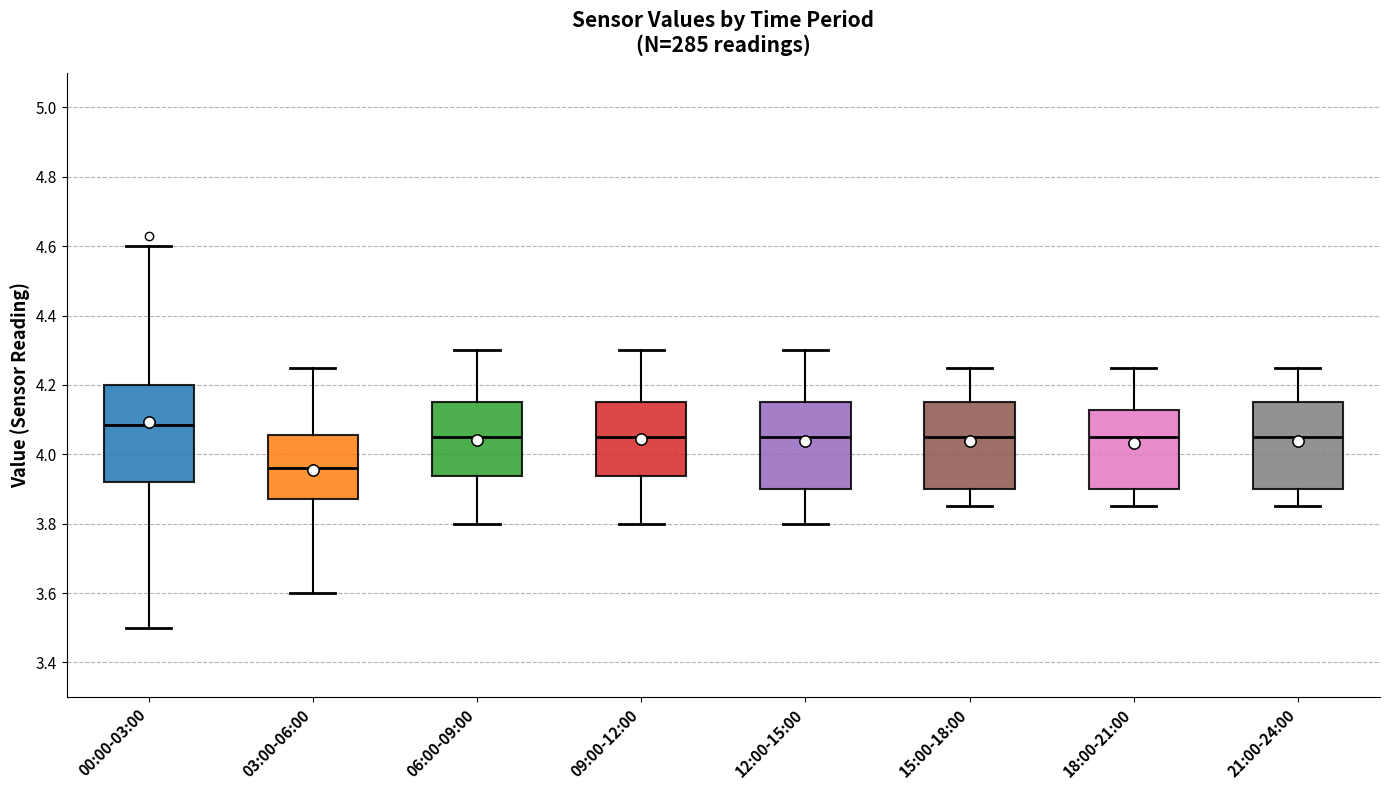

Which box's median line is the lowest?

03:00-06:00